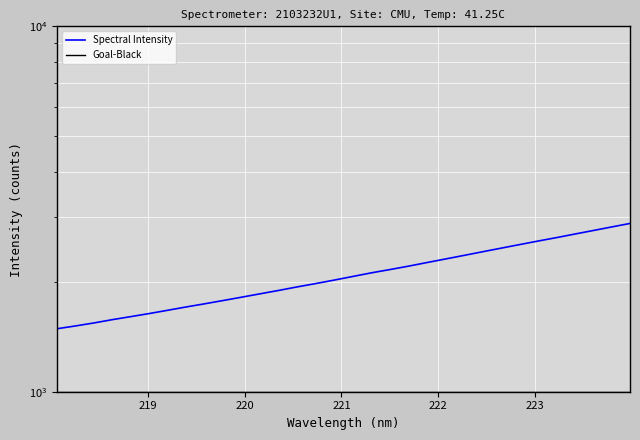

The chart shows a value of 3545.0 at 223.2172. True or false?

False